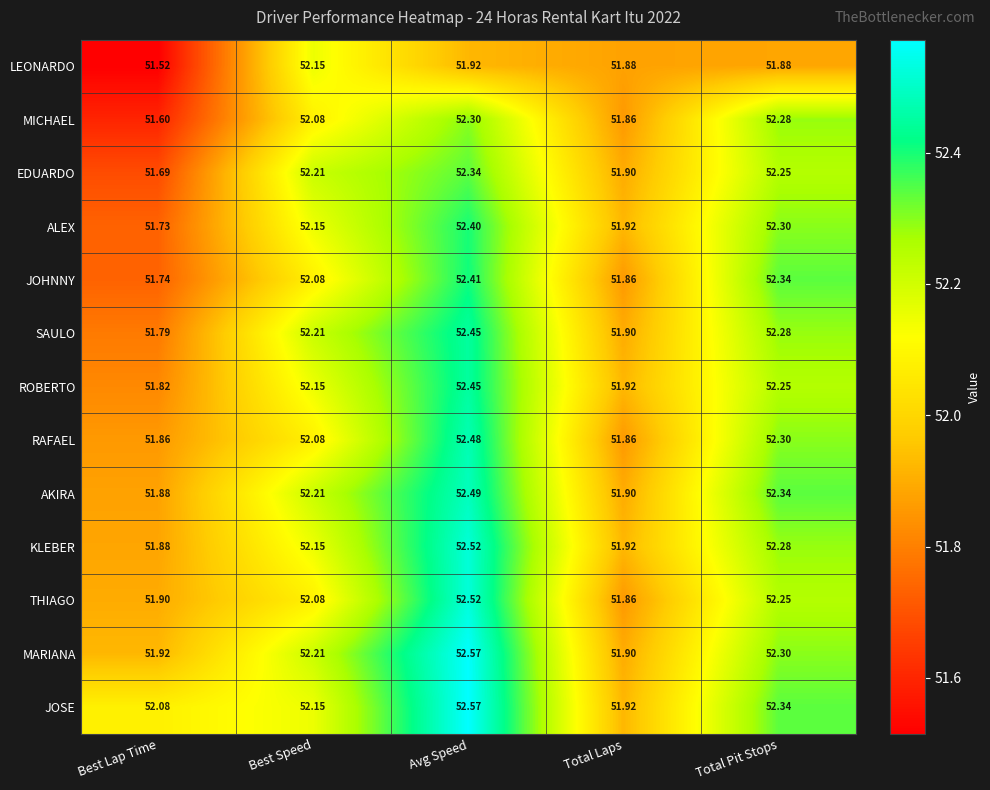

How many data points in EDUARDO are less than 52?

2